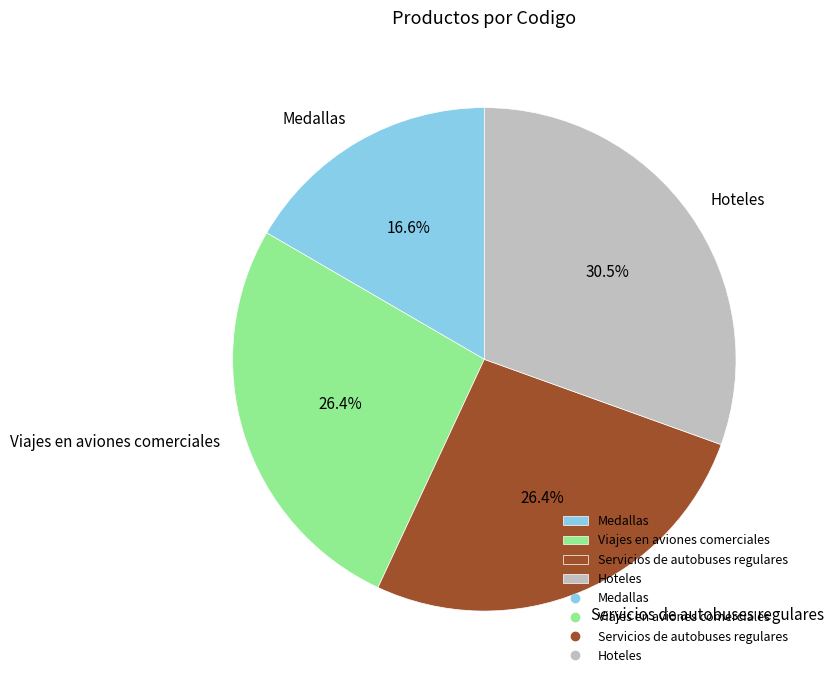

Does Viajes en aviones comerciales account for over 50% of the chart?

No